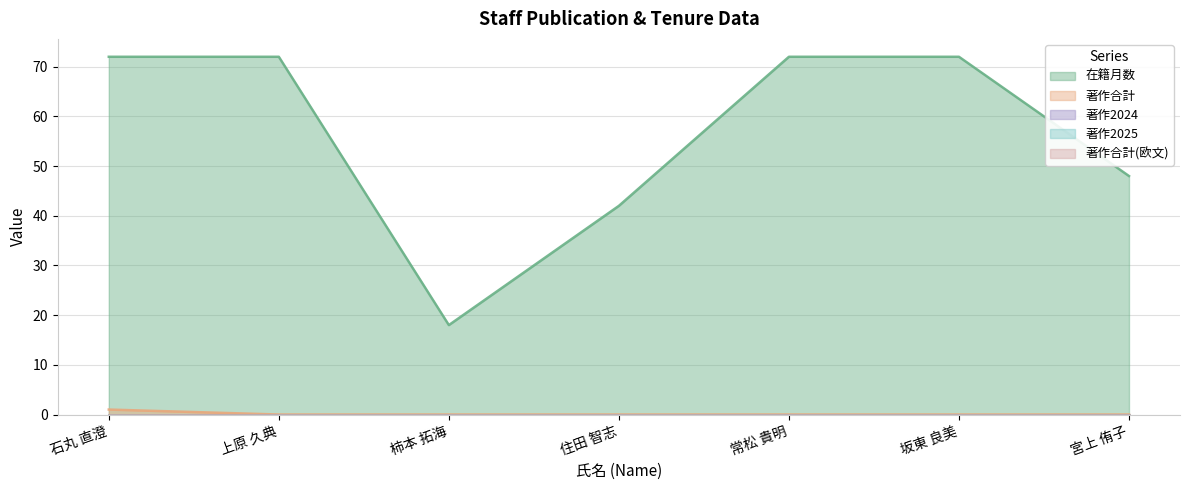

List the labels in order of 著作合計(欧文) value, smallest first.

石丸 直澄, 上原 久典, 柿本 拓海, 住田 智志, 常松 貴明, 坂東 良美, 宮上 侑子